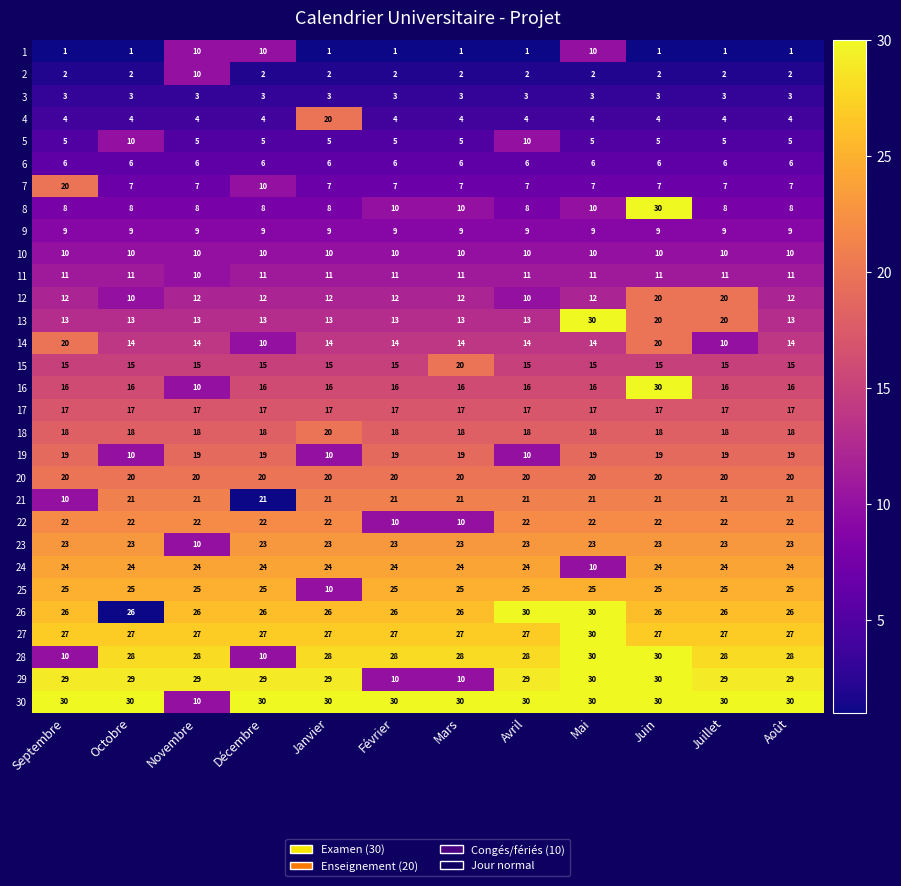

What is the lowest value of the 10 series?

10